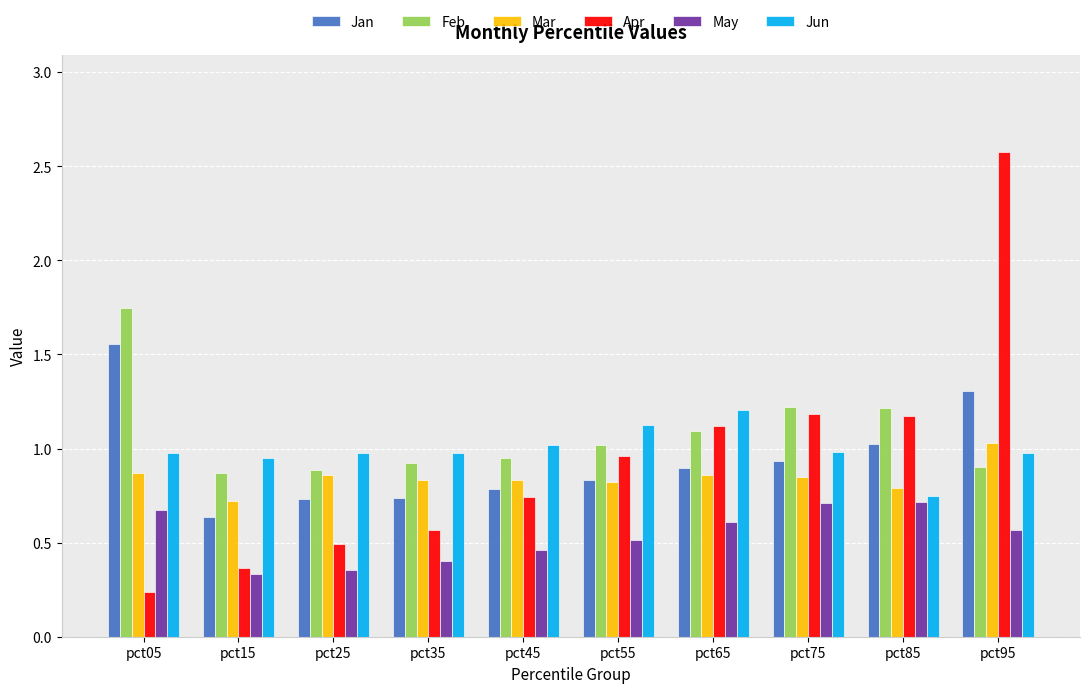

At which label does Feb reach its peak?

pct05